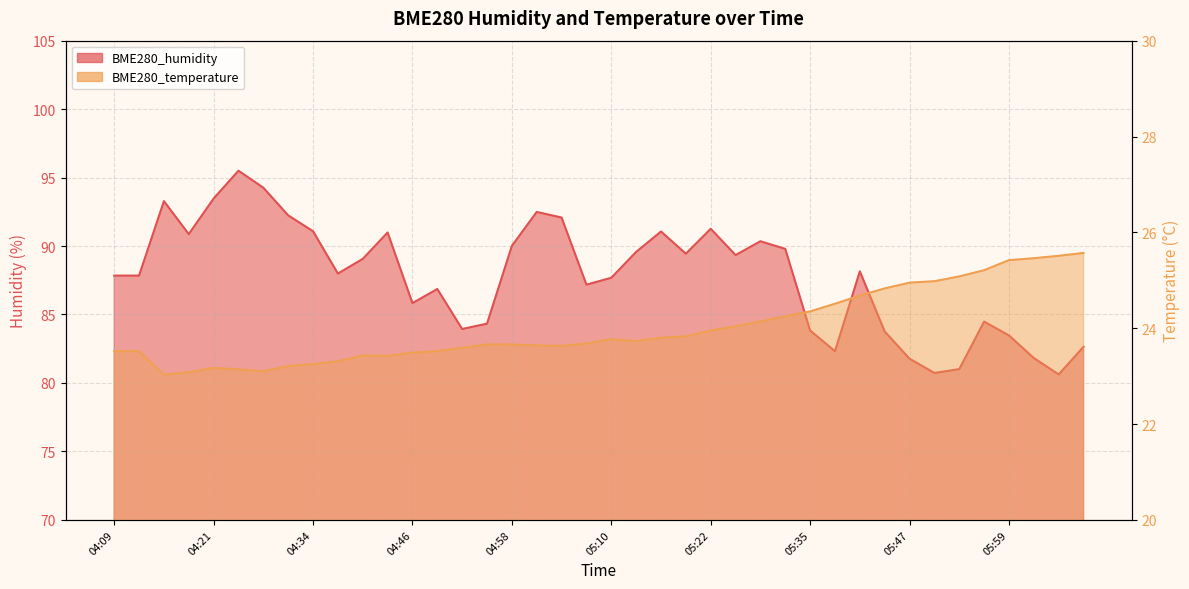

Which series has the largest total across all categories?

BME280_humidity